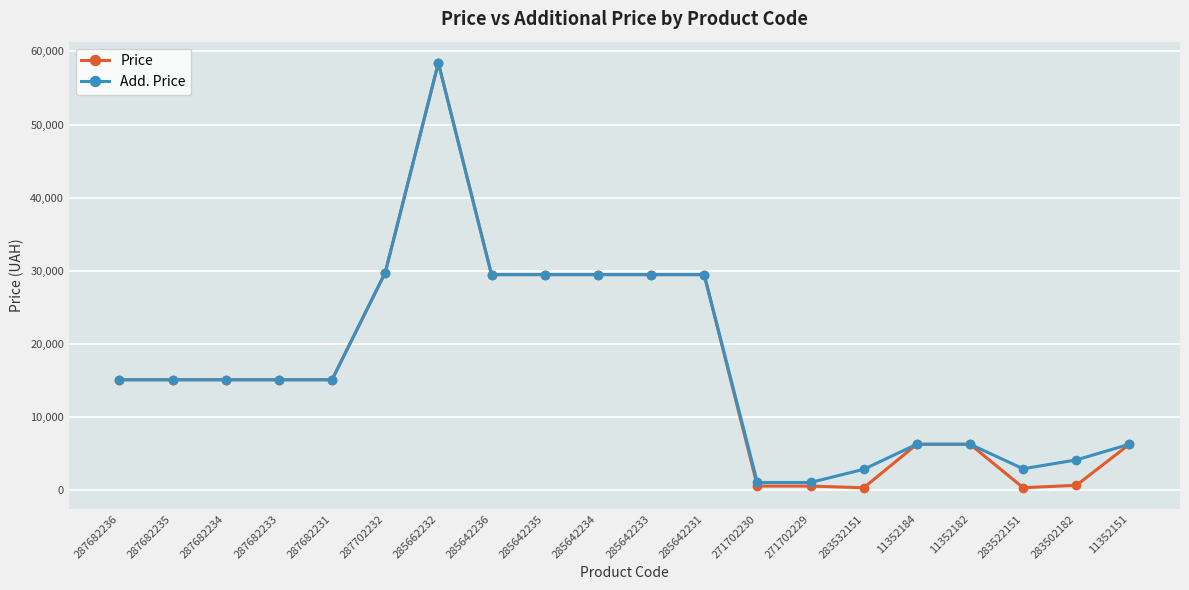

Which series has the largest range (max minus min)?

Price